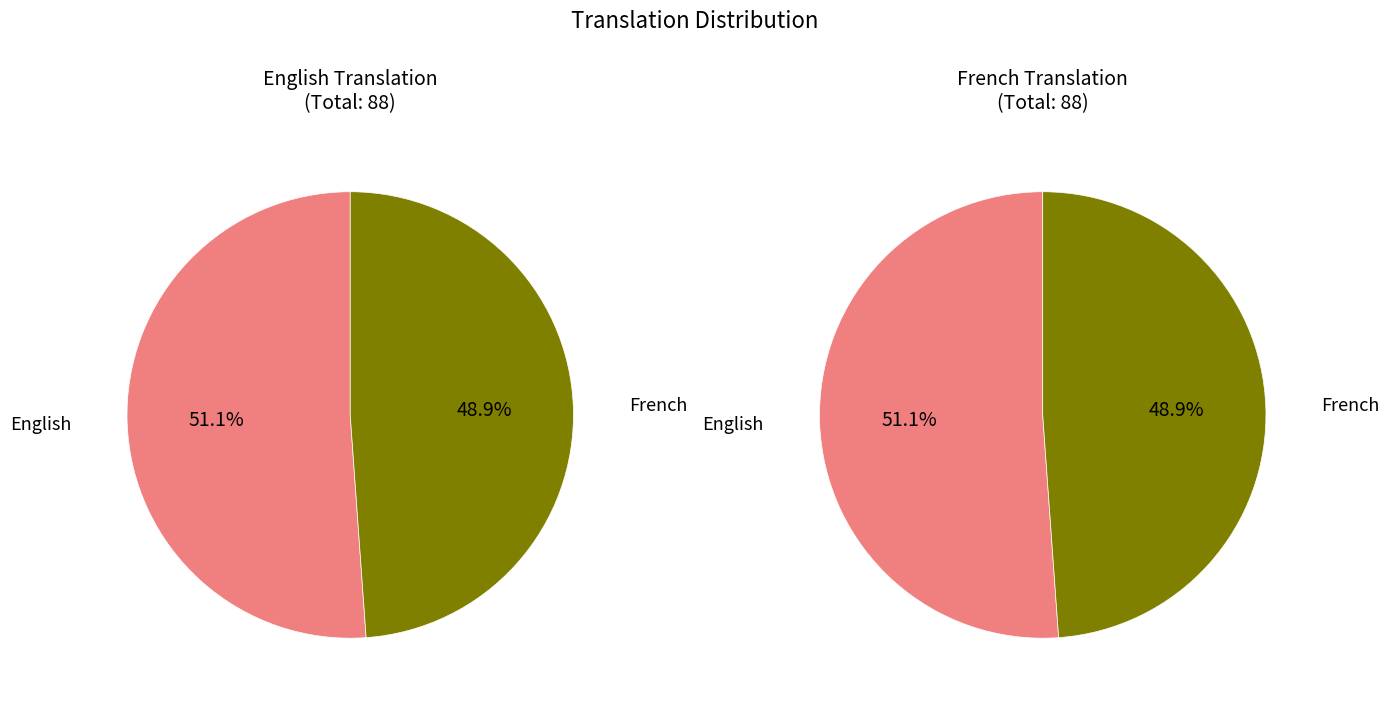

Is it true that French is 40% of the pie?

False